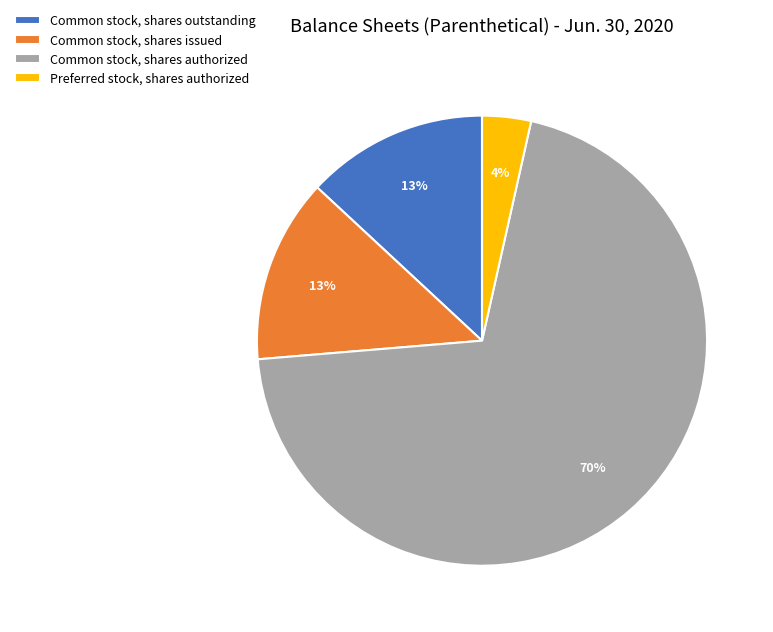

What is the smallest slice in the pie chart?

Preferred stock, shares authorized